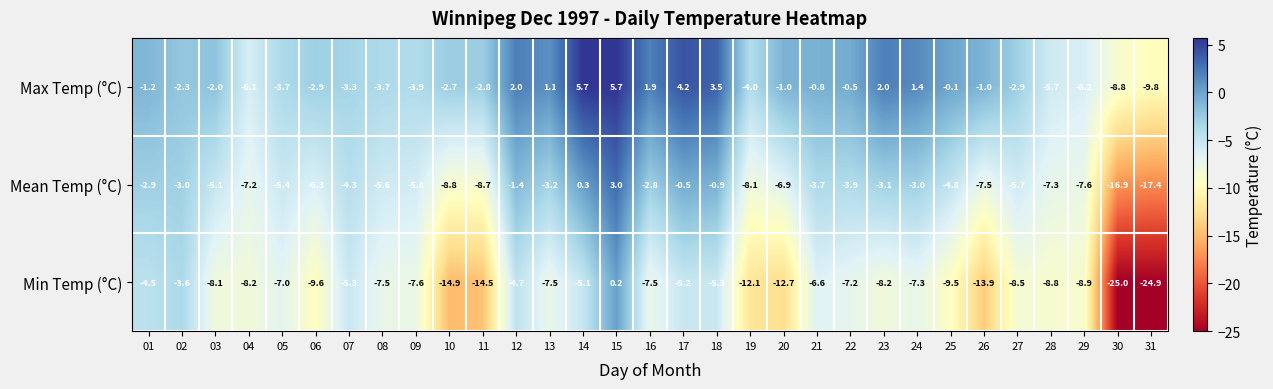

What is the approximate value of Mean Temp (°C) at 10?

-8.8